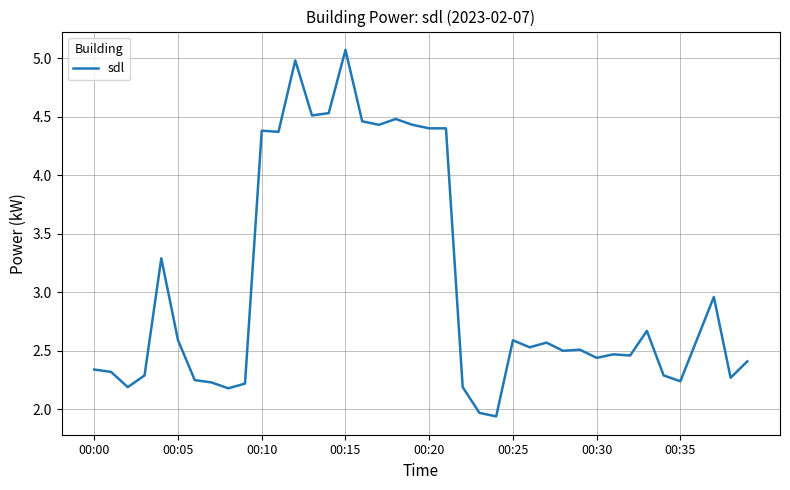

What is the difference between the maximum and minimum values?

3.1